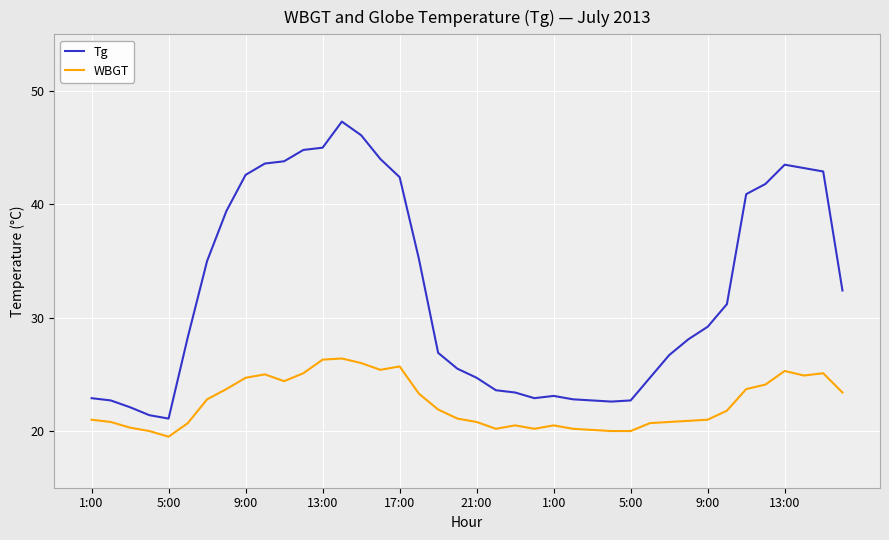

Which series has the largest range (max minus min)?

Tg